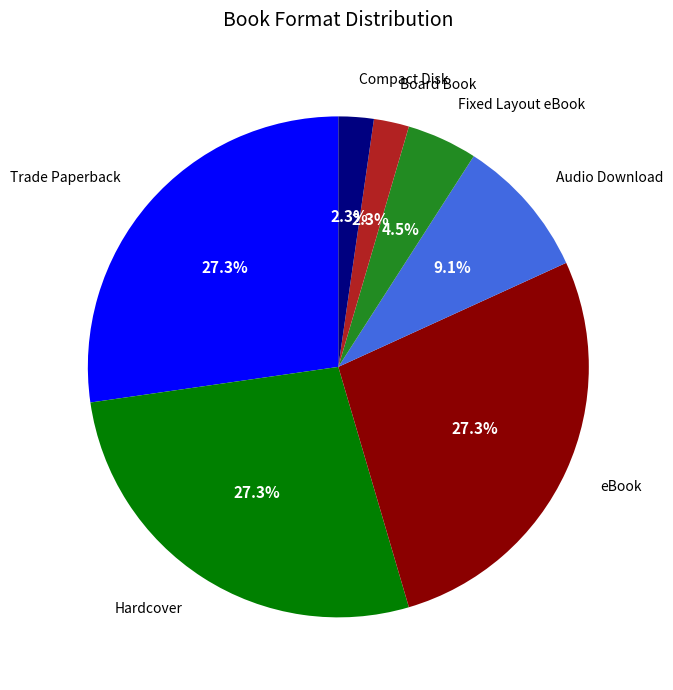

Which has a higher value, Hardcover or Audio Download?

Hardcover